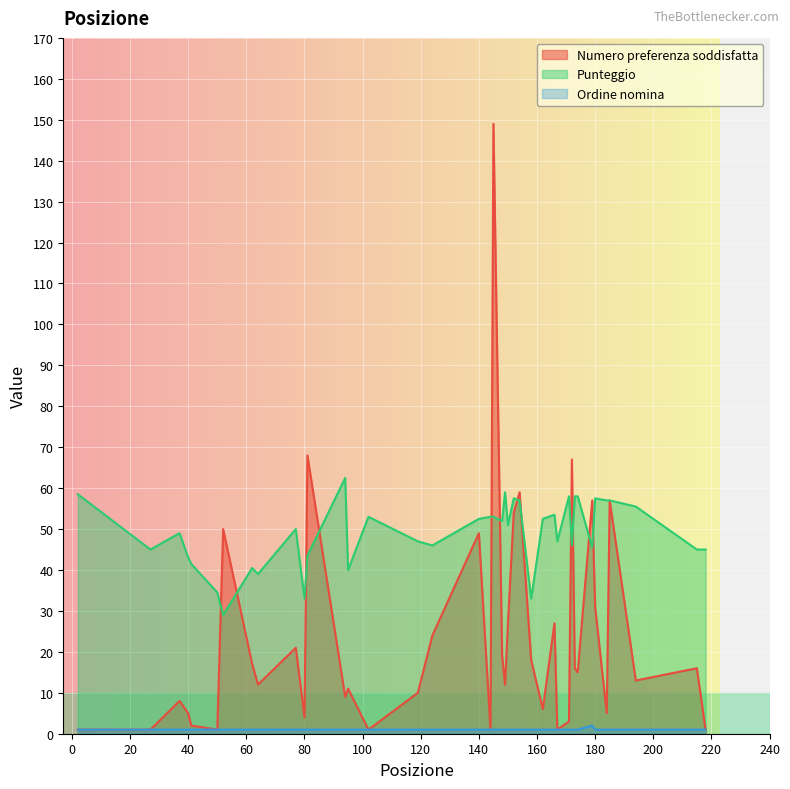

True or false: Ordine nomina has more than 1 interior local peaks.

False